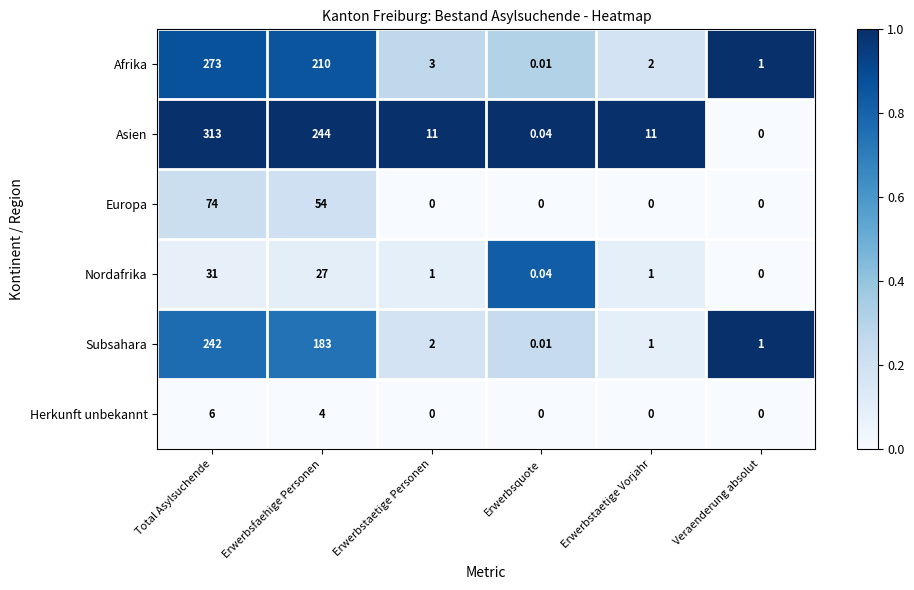

Between Erwerbsfaehige Personen and Erwerbstaetige Personen, which series saw the biggest shift?

Asien